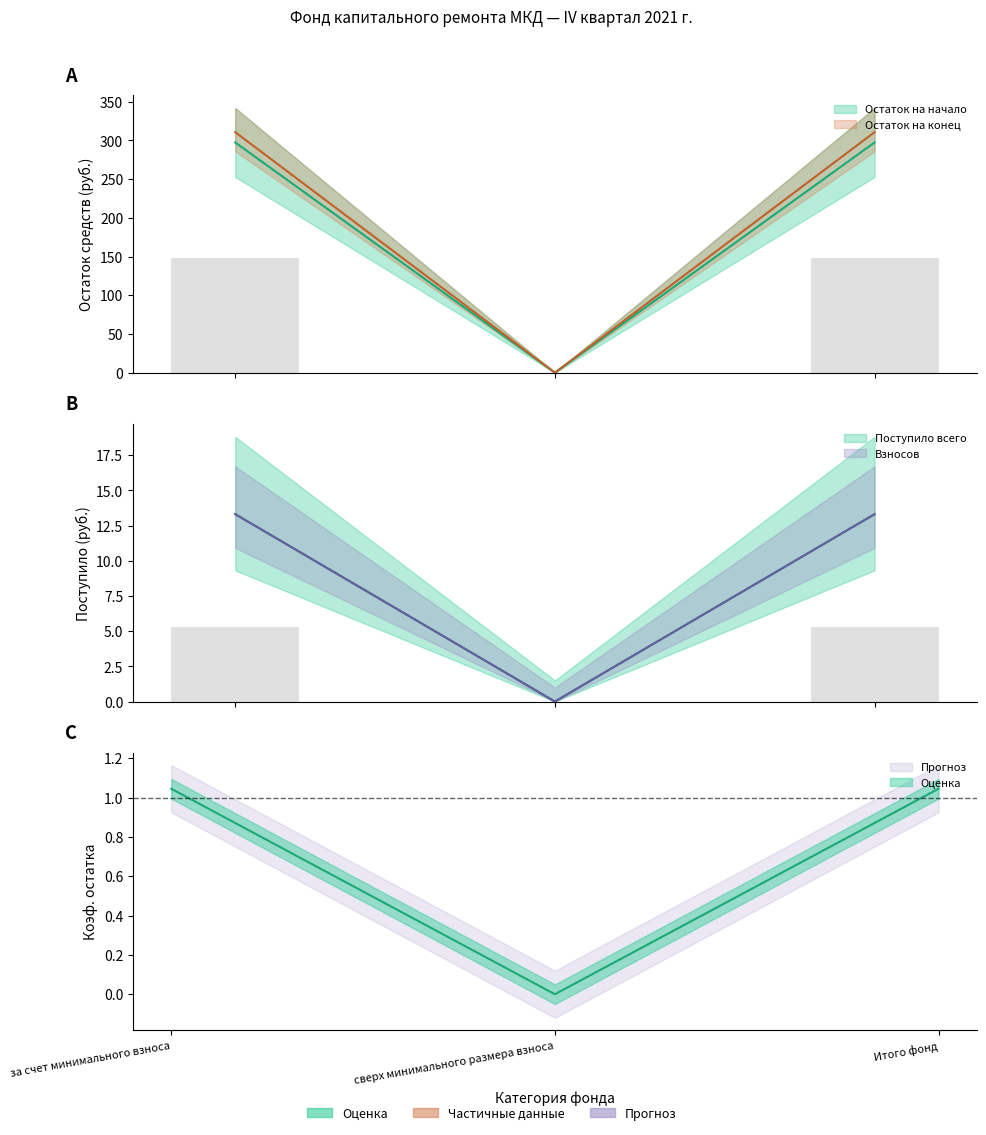

How many values in the Поступило всего series are below 13?

1